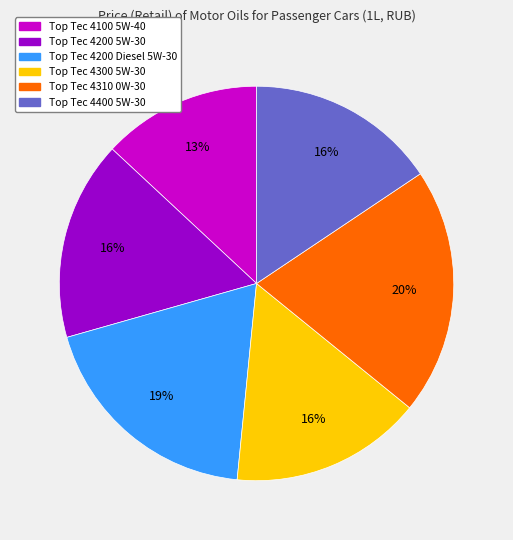

To the nearest percent, what is the average slice percentage?

17%